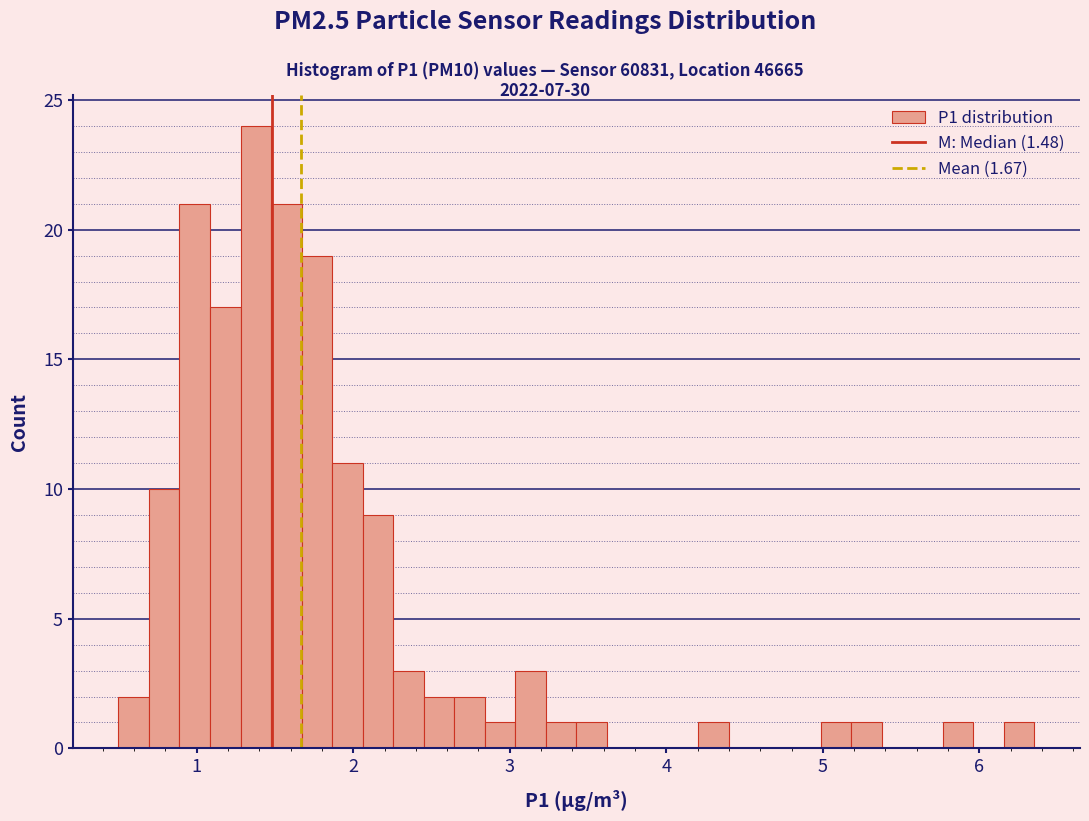

Around what value on the x-axis is the tallest bar? Give the approximate position of its centre, as read against the axis.

1.4